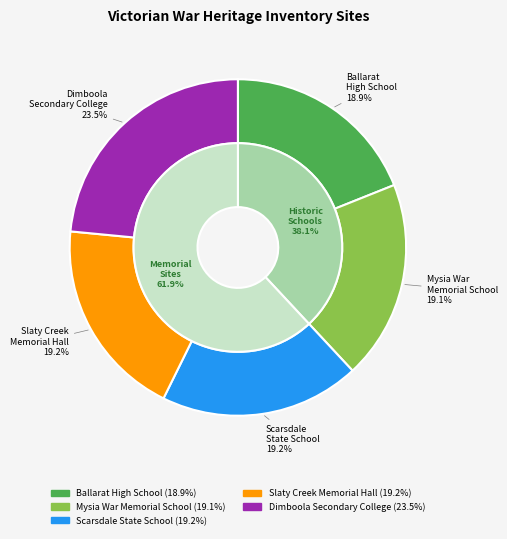

Rank the categories by value from lowest to highest.

Ballarat High School, Mysia War Memorial School, Scarsdale State School Memorial Gates, Slaty Creek Memorial Hall, Dimboola Secondary College War Memorial